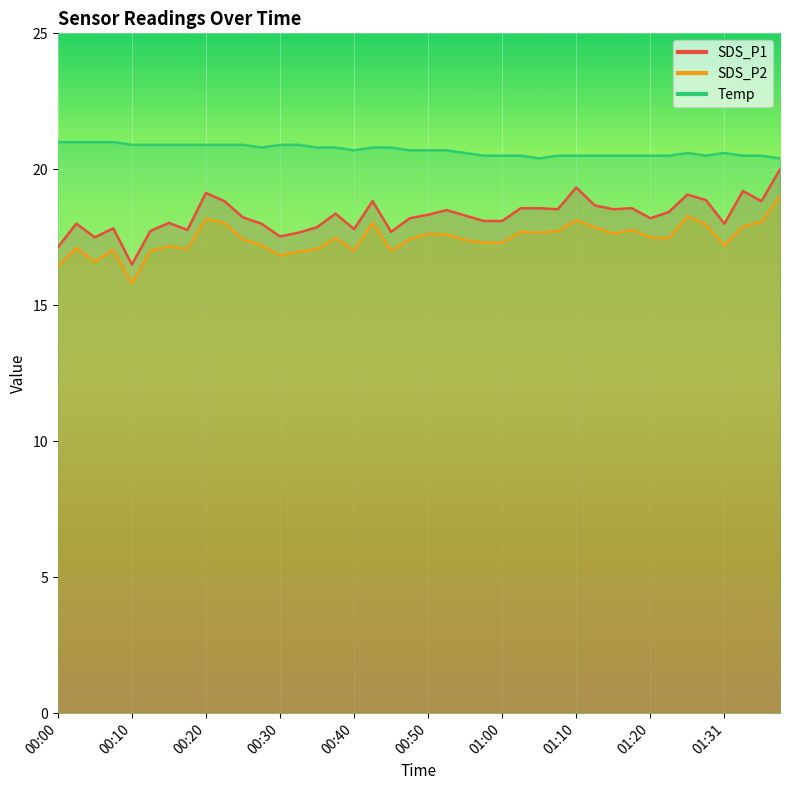

The SDS_P2 series shows 17.1 at 00:03. True or false?

True